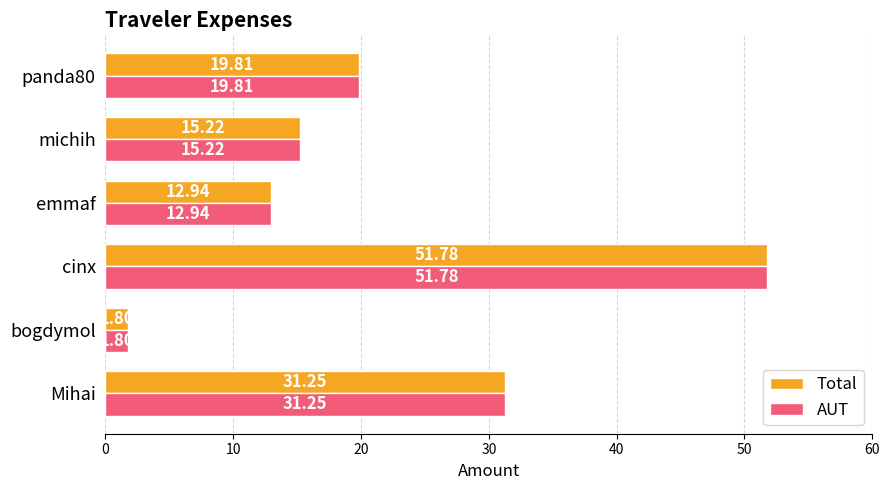

List the labels in order of AUT value, largest first.

cinx, Mihai, panda80, michih, emmaf, bogdymol